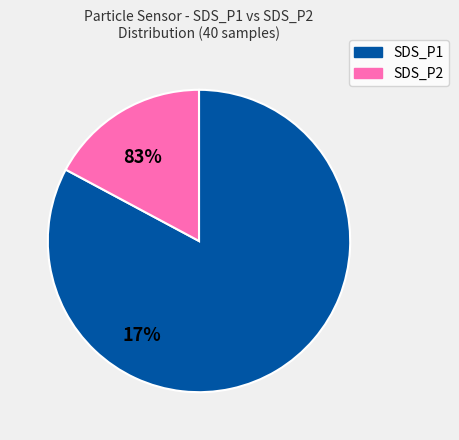

Rank the categories by value from lowest to highest.

SDS_P2, SDS_P1